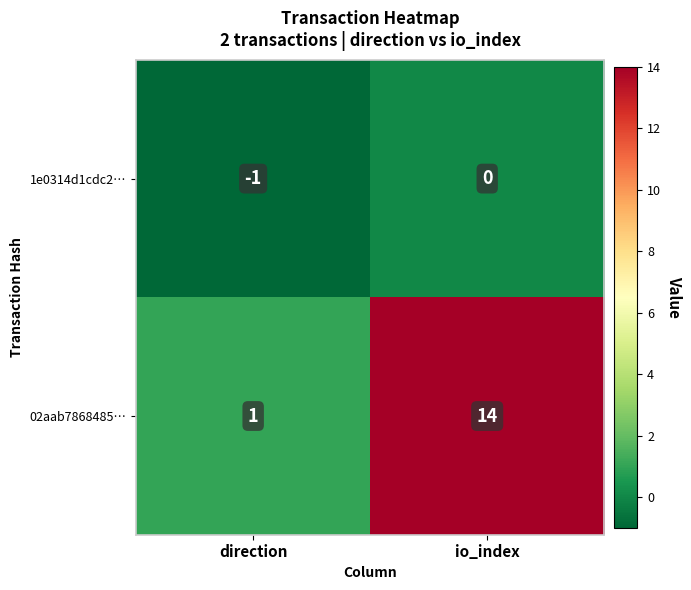

At which category is the sum across all series the highest?

io_index